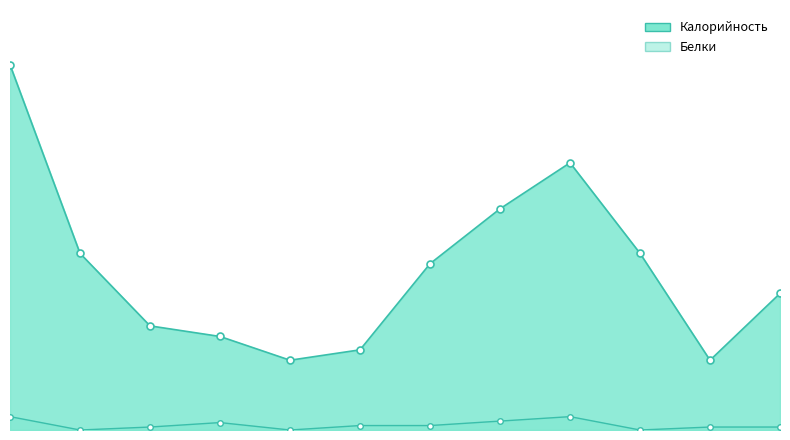

How many values in the Калорийность series exceed 112?

5